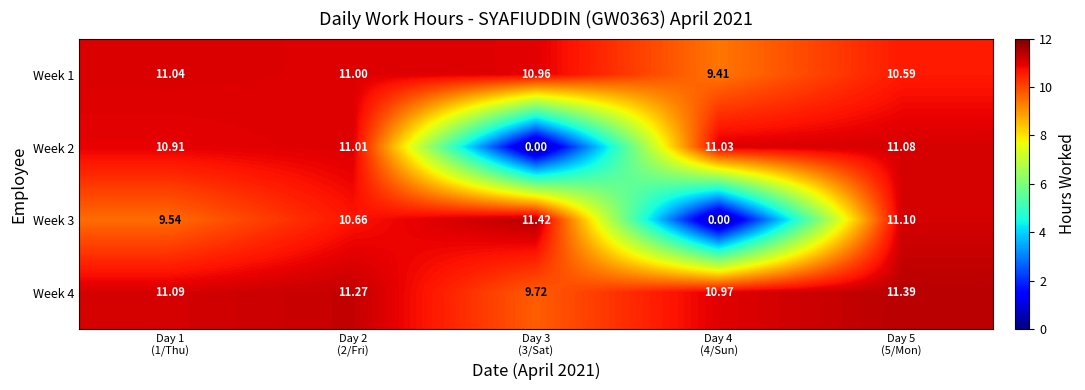

How many data points in Week 4 are less than 11?

2